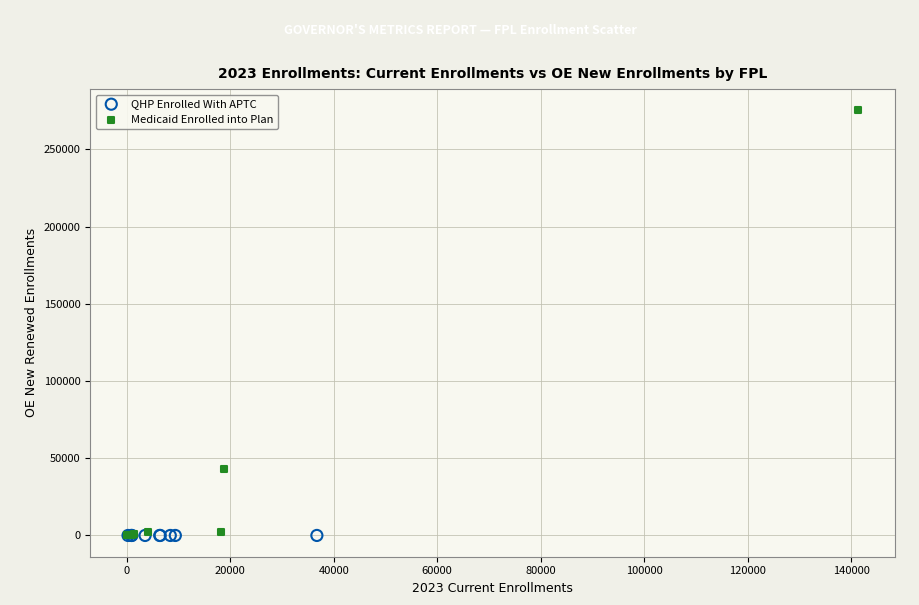

What are all the series names shown in the legend?

QHP Enrolled With APTC, Medicaid Enrolled into Plan